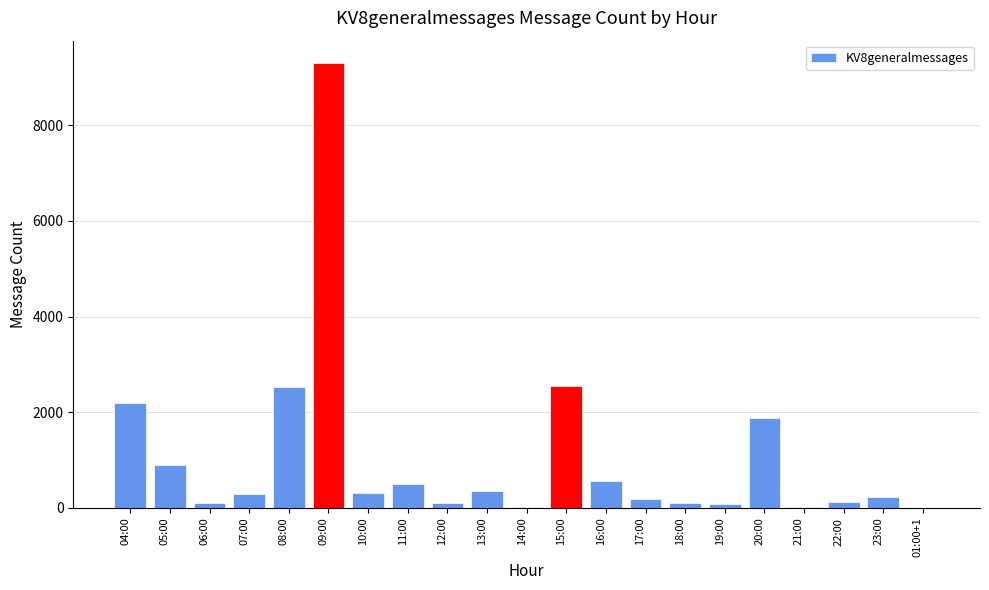

What is the change in value from 06:00 to 21:00?

-100